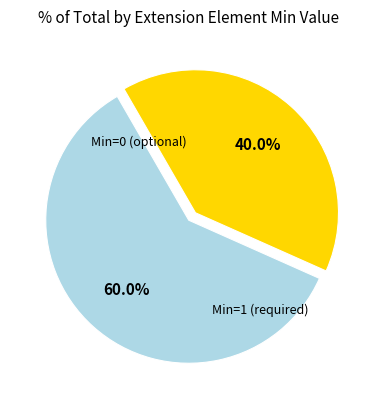

Is there a majority slice in this chart?

Yes